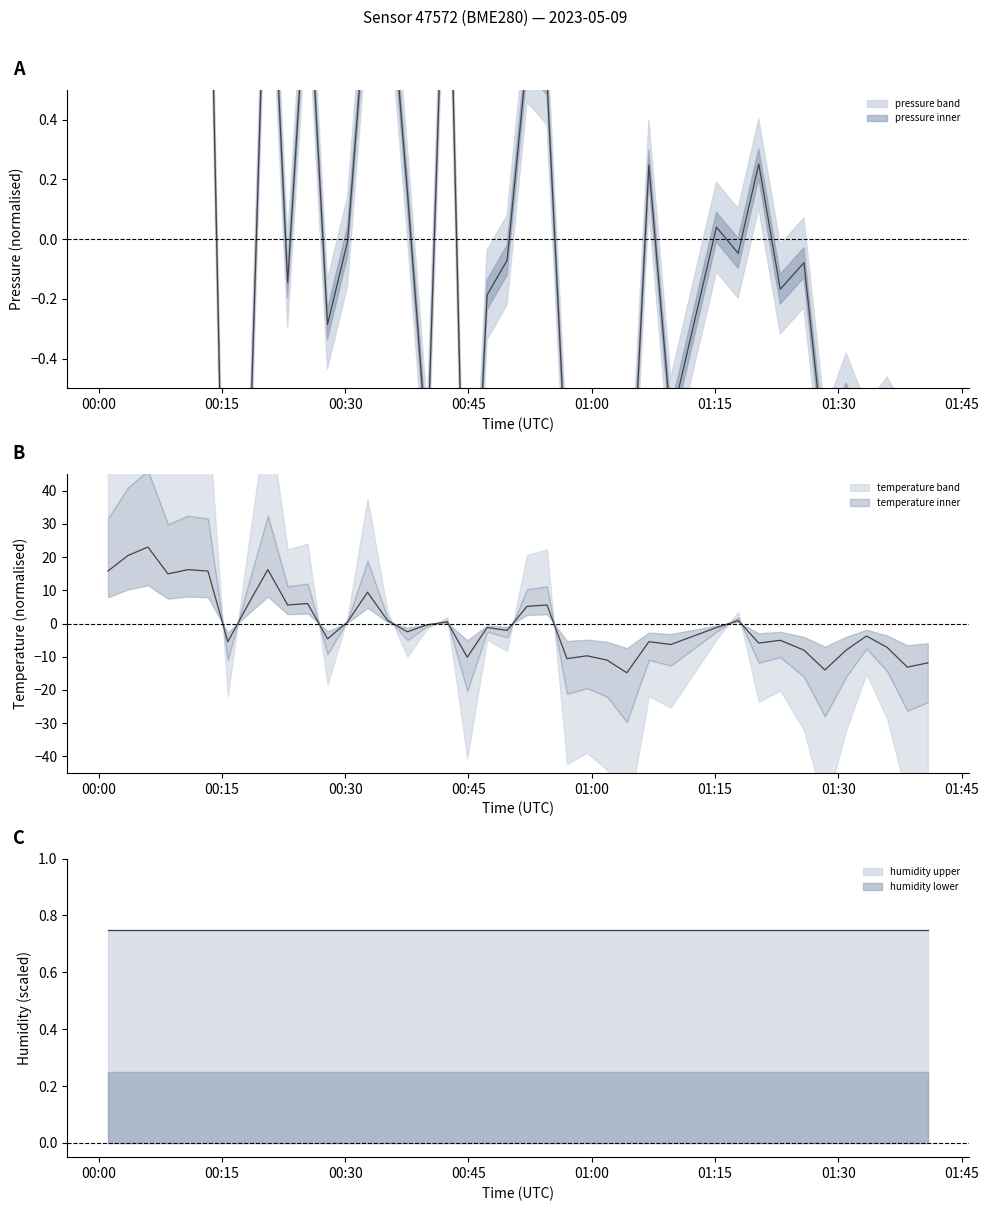

Is this an area chart (filled region under the line)?

No